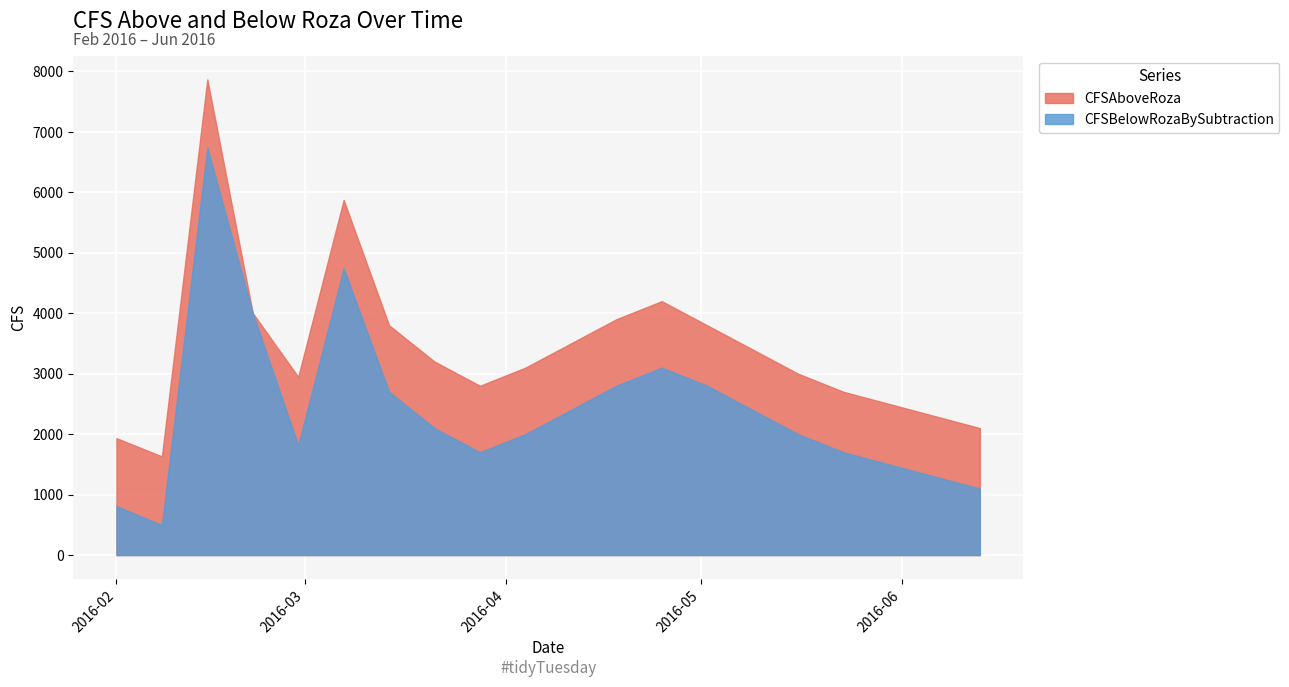

True or false: CFSAboveRoza has more than 0 points higher than both neighbors.

True